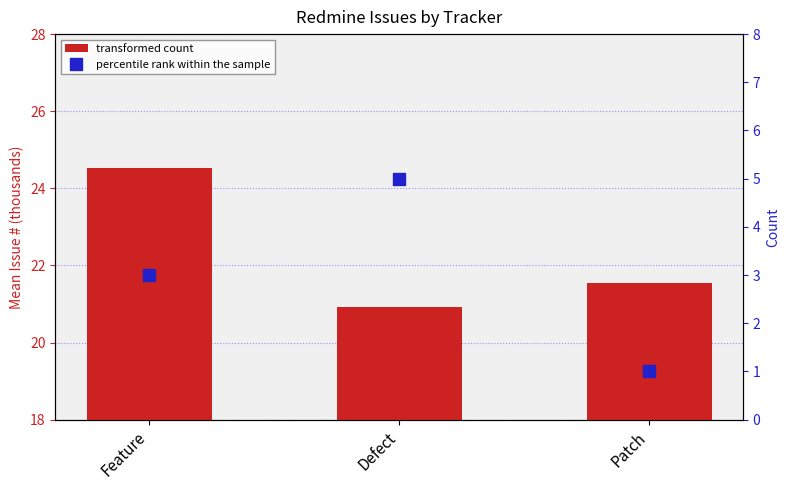

What is the sum of the values at Feature and Defect?

45.4